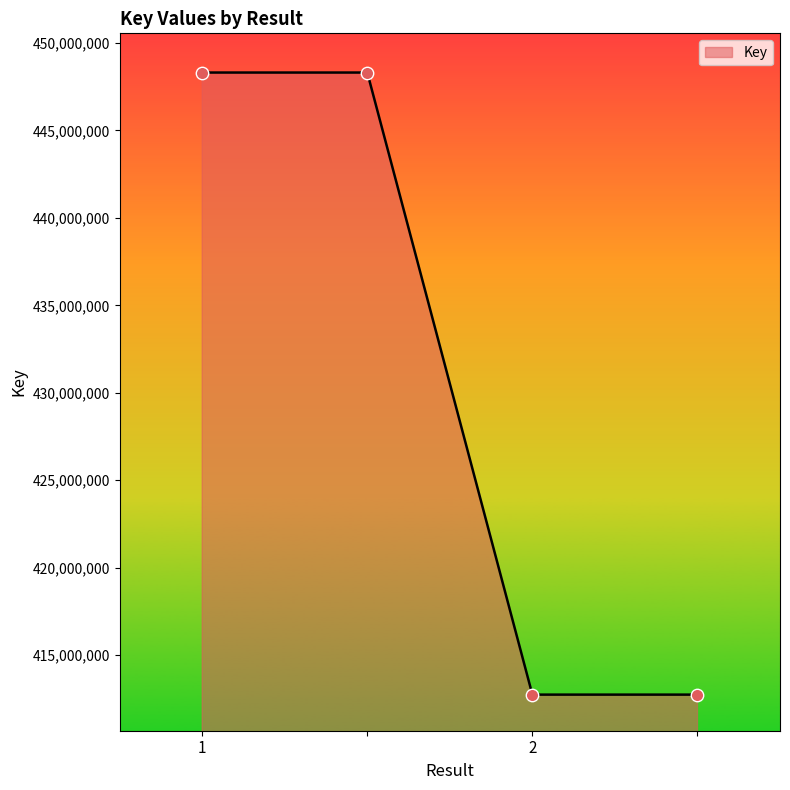

What is the minimum value shown in the chart?

412742329